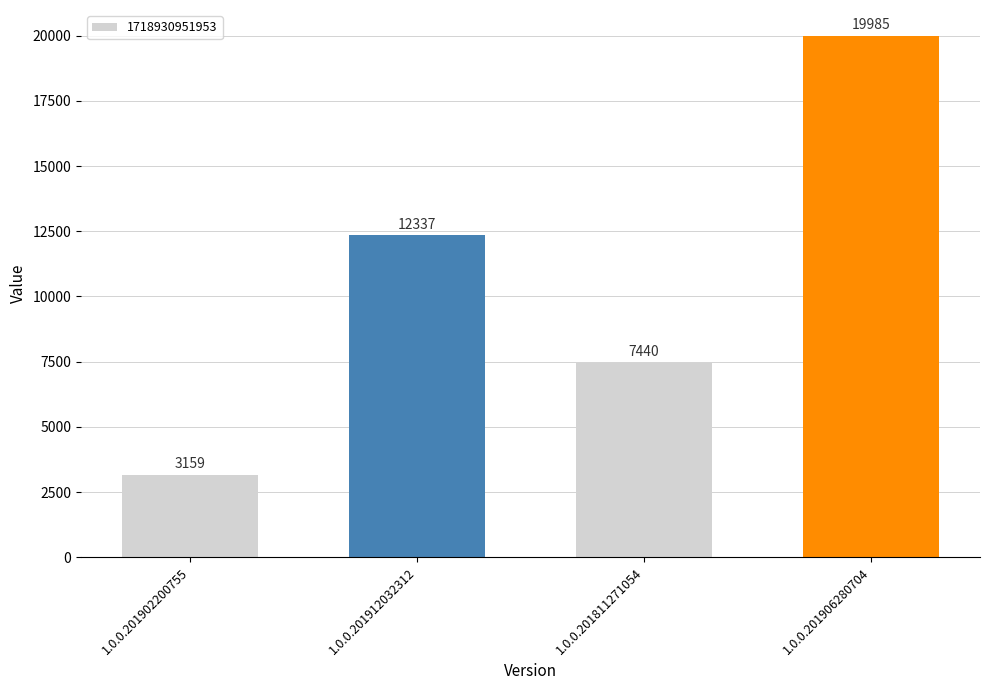

How many data points does each series have?

4